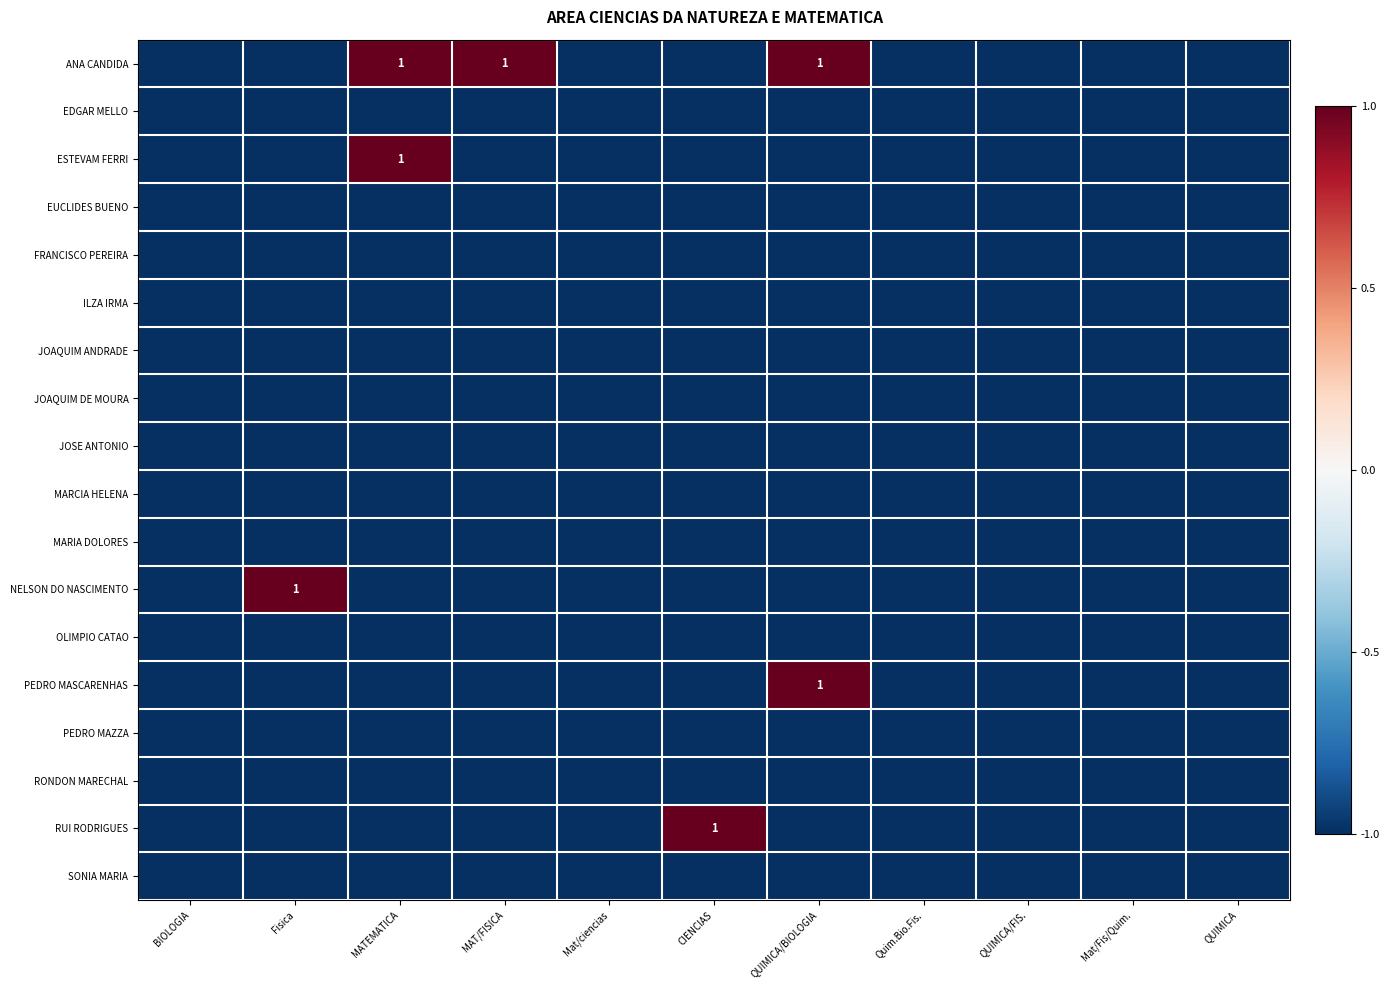

At which category is the sum across all series the highest?

MATEMATICA